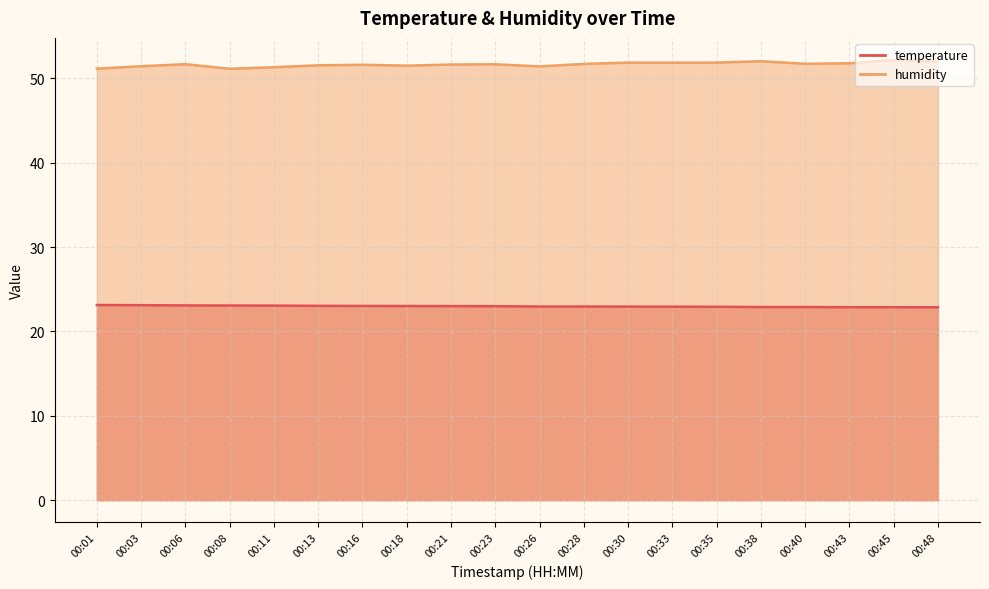

Is the value of humidity at 00:03 greater than the value of temperature at 00:48?

Yes